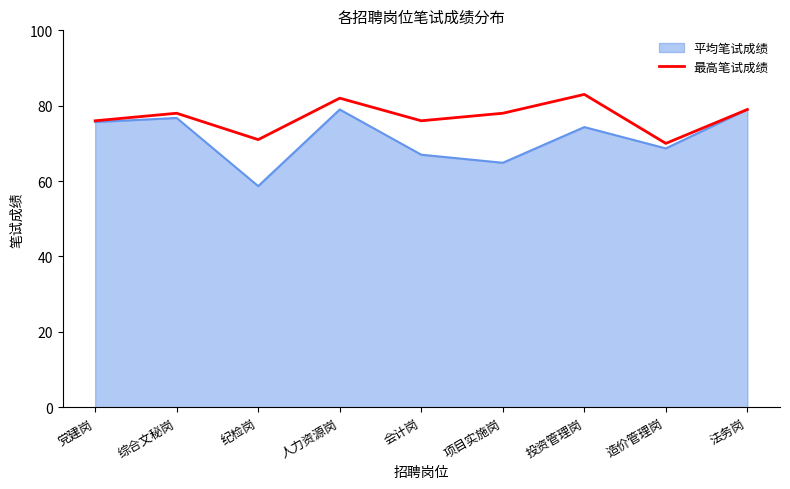

True or false: 最高笔试成绩 has a value of 137.0 at 项目实施岗.

False